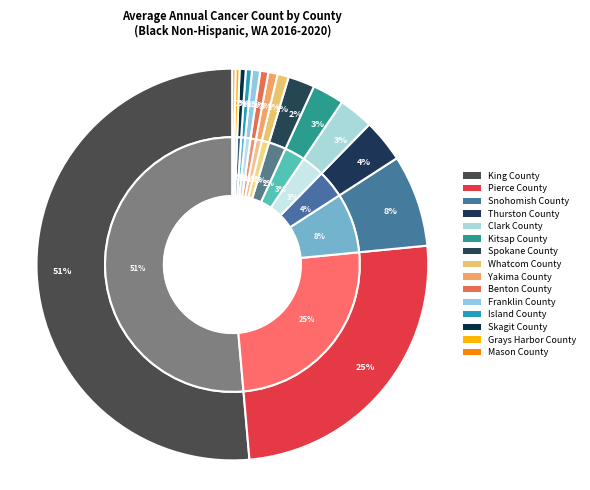

To the nearest percent, what is the difference between the Spokane County and Yakima County slice percentages?

1%